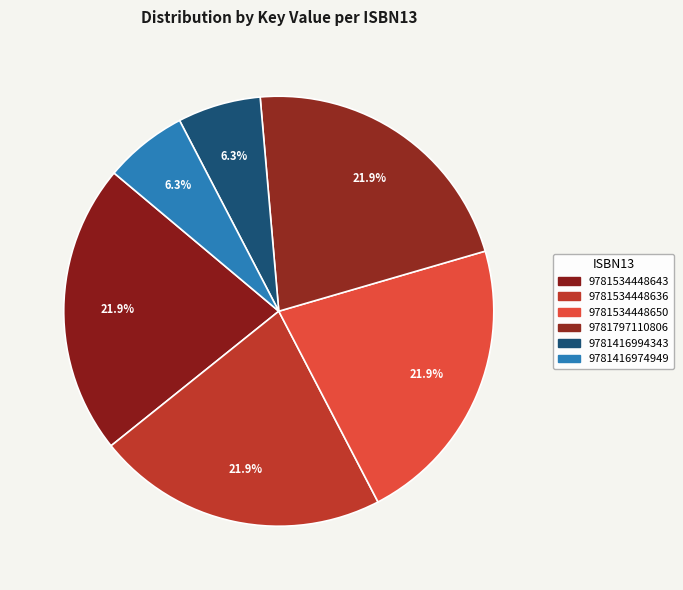

True or false: 9781534448643 accounts for 22% of the total.

True